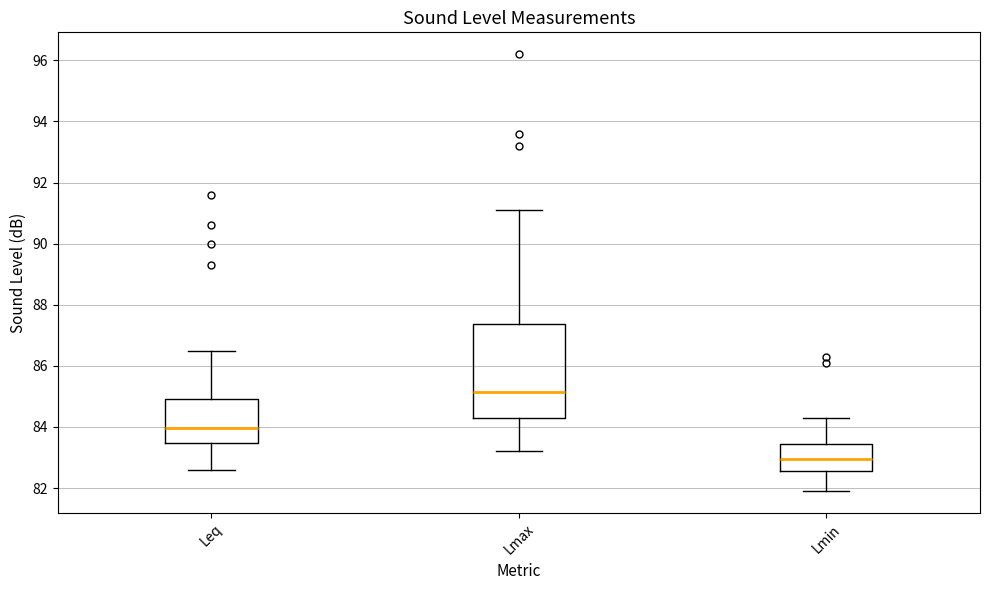

Comparing the boxes themselves (not the whiskers), which one is the tallest?

Lmax